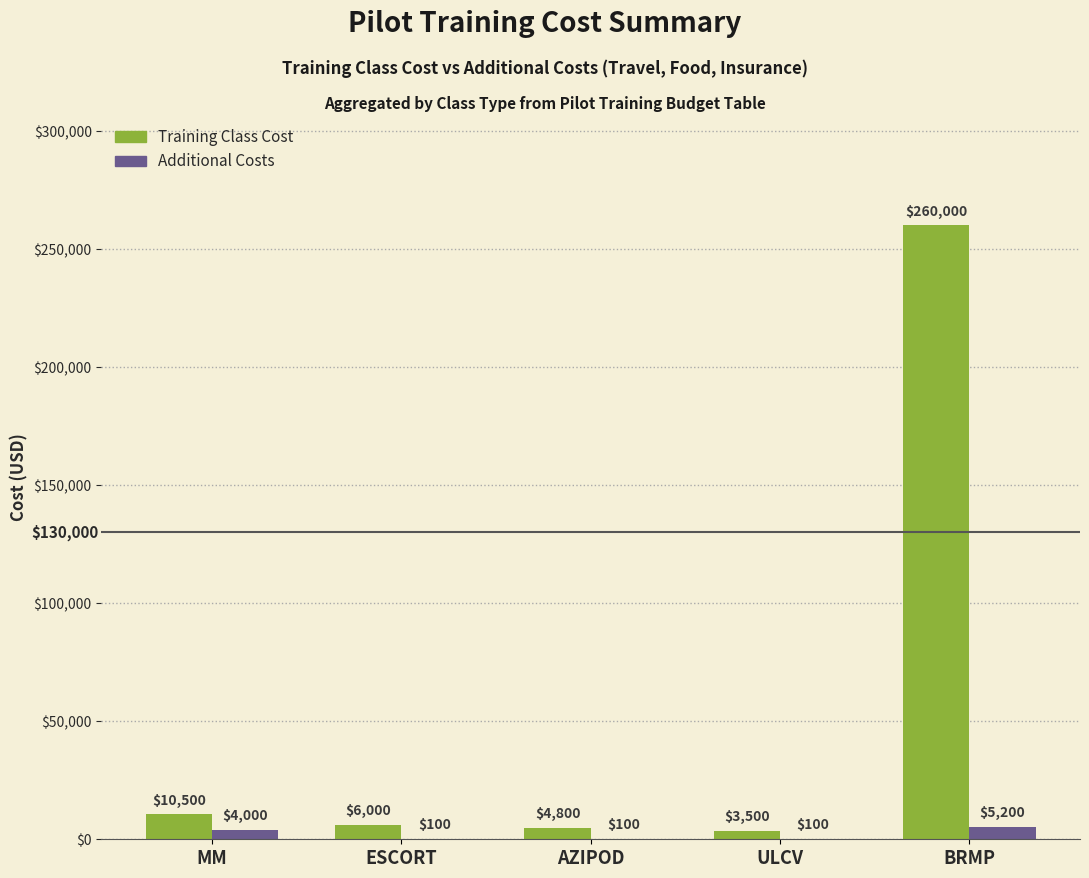

True or false: Additional Costs has a value of 4000 at MM.

True